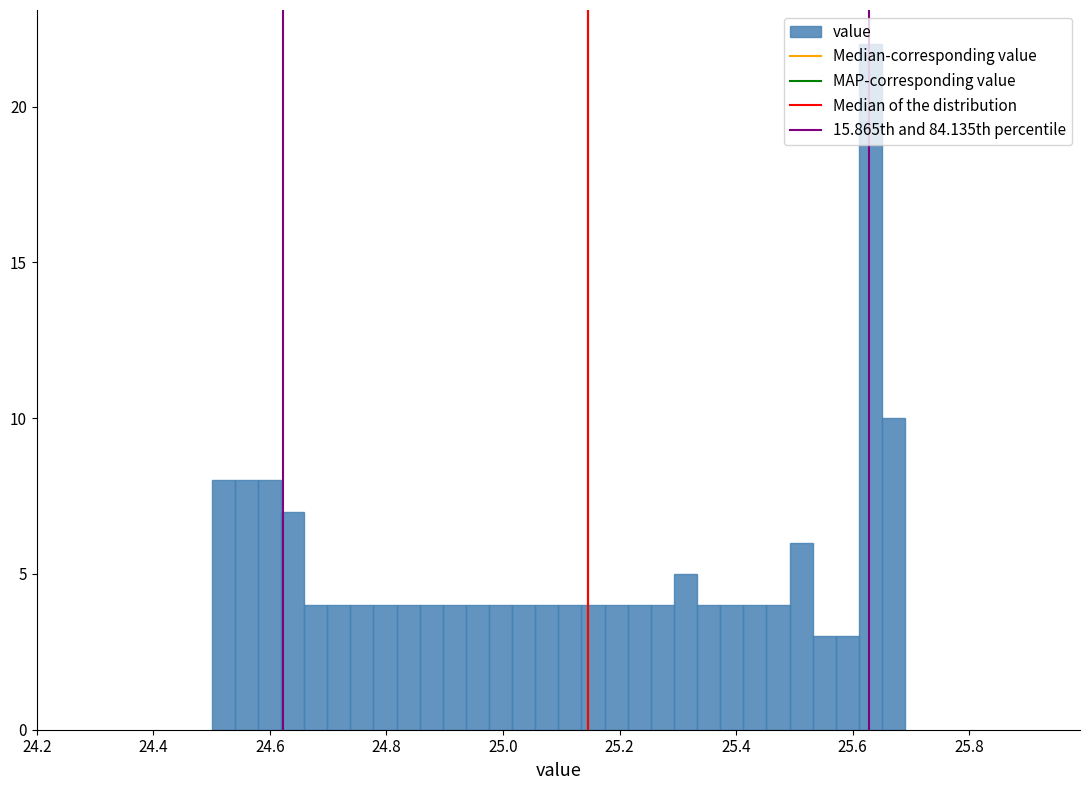

Read against the x-axis, roughly where is the centre of the tallest bar?

25.64